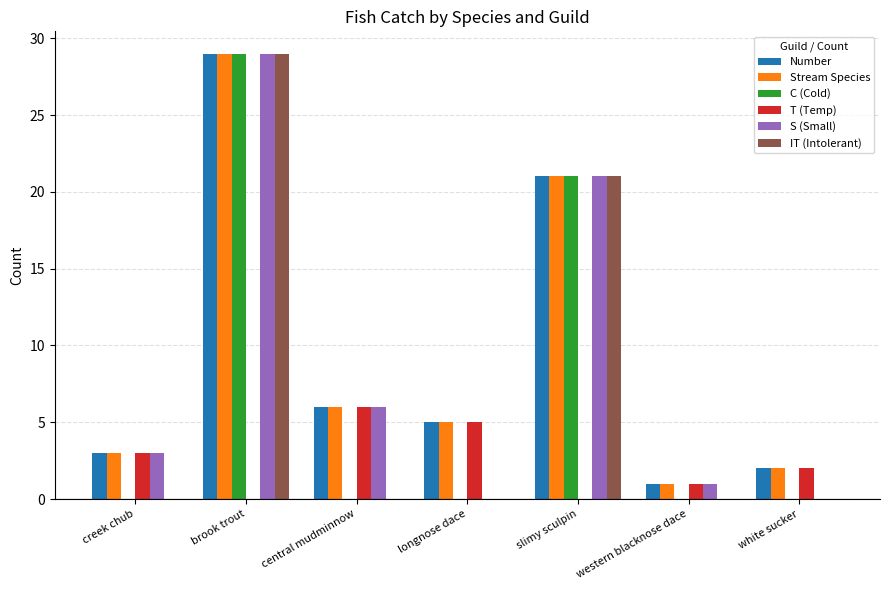

Reading left to right, extract all data points from this chart.

Number: creek chub=3	brook trout=29	central mudminnow=6	longnose dace=5	slimy sculpin=21	western blacknose dace=1	white sucker=2
Stream Species: creek chub=3	brook trout=29	central mudminnow=6	longnose dace=5	slimy sculpin=21	western blacknose dace=1	white sucker=2
C (Cold): creek chub=0	brook trout=29	central mudminnow=0	longnose dace=0	slimy sculpin=21	western blacknose dace=0	white sucker=0
T (Temp): creek chub=3	brook trout=0	central mudminnow=6	longnose dace=5	slimy sculpin=0	western blacknose dace=1	white sucker=2
S (Small): creek chub=3	brook trout=29	central mudminnow=6	longnose dace=0	slimy sculpin=21	western blacknose dace=1	white sucker=0
IT (Intolerant): creek chub=0	brook trout=29	central mudminnow=0	longnose dace=0	slimy sculpin=21	western blacknose dace=0	white sucker=0